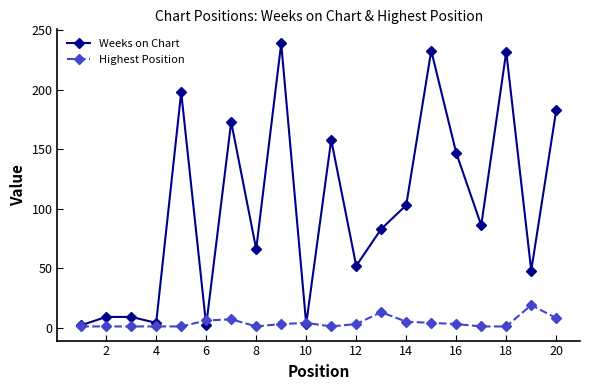

In Weeks on Chart, how many points are lower than both neighbors (excluding endpoints)?

7